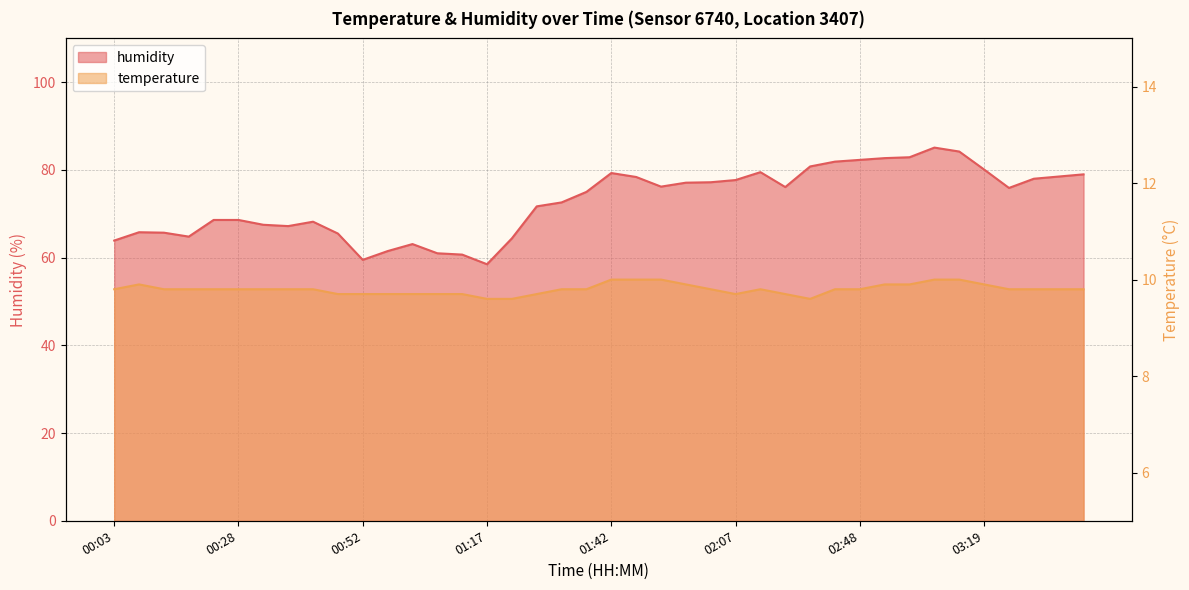

What position from the left is 02:43?

30